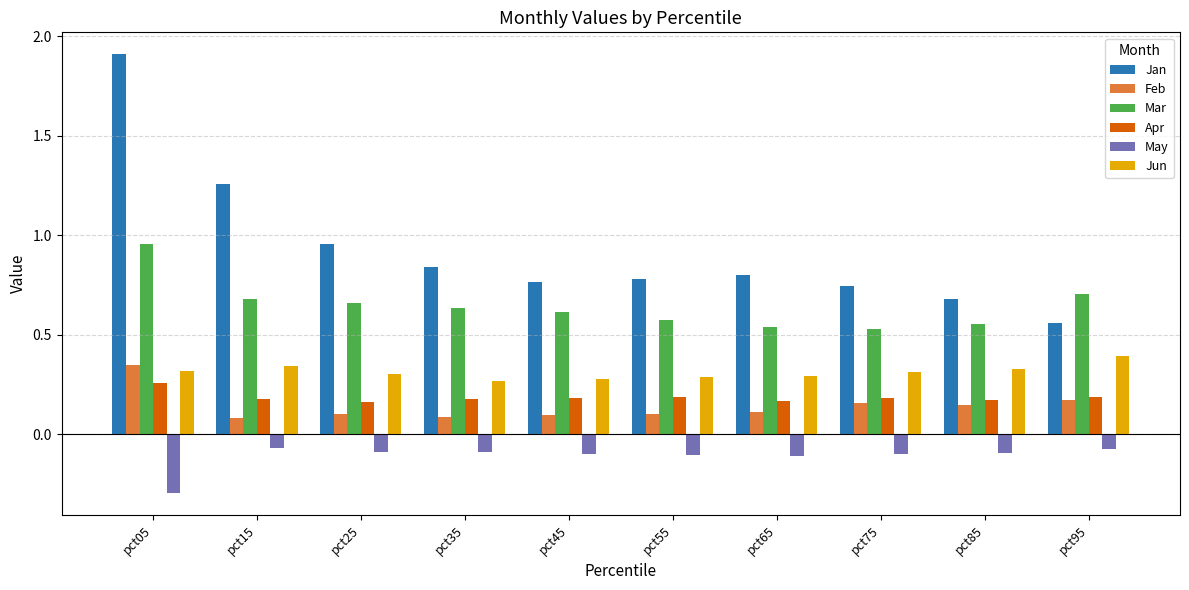

What are all the series names shown in the legend?

Jan, Feb, Mar, Apr, May, Jun